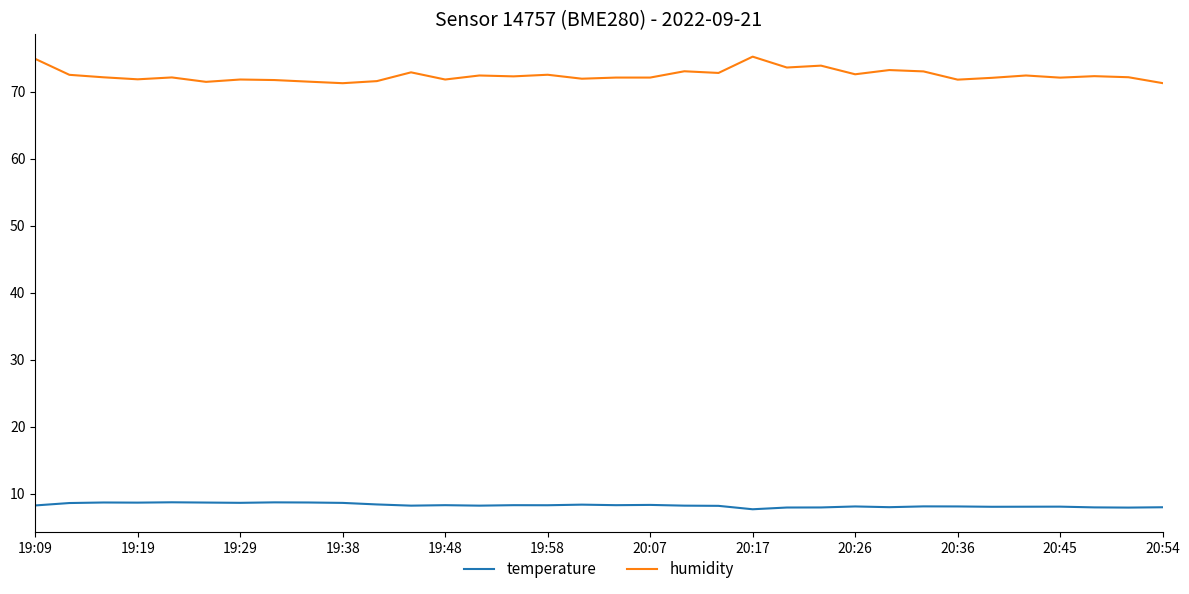

At how many categories does at least one series exceed 24?

34